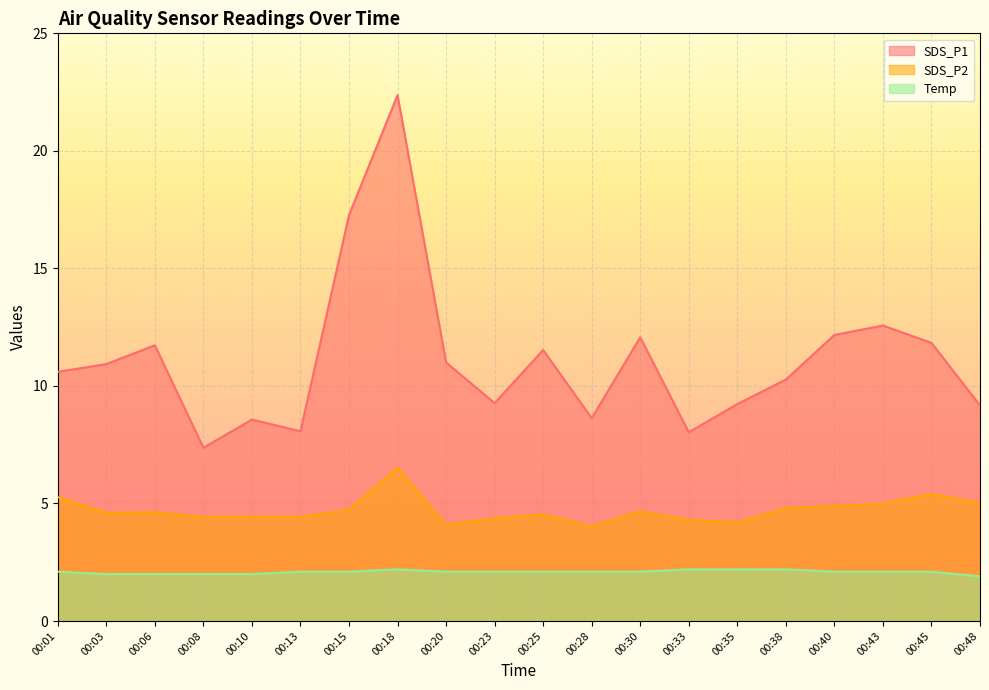

Is it true that Temp equals 3.7 at 00:28?

False